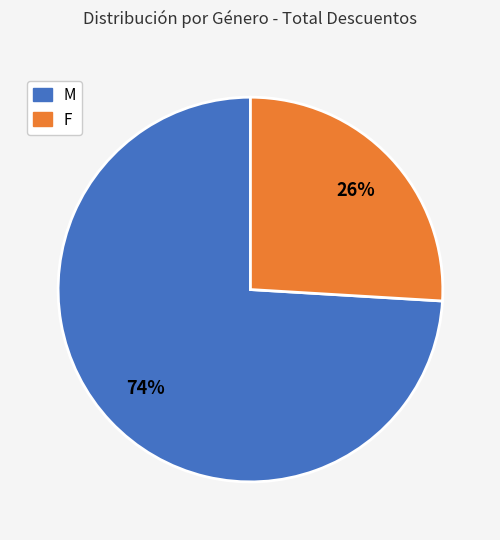

To the nearest percent, what is the average slice percentage?

50%